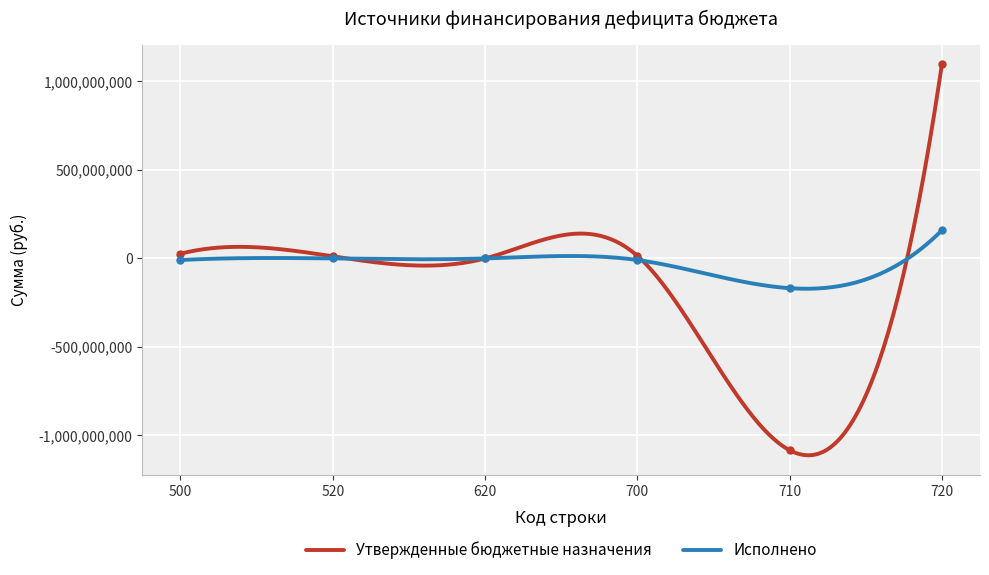

Where do Исполнено and Утвержденные бюджетные назначения first cross each other?

700 and 710